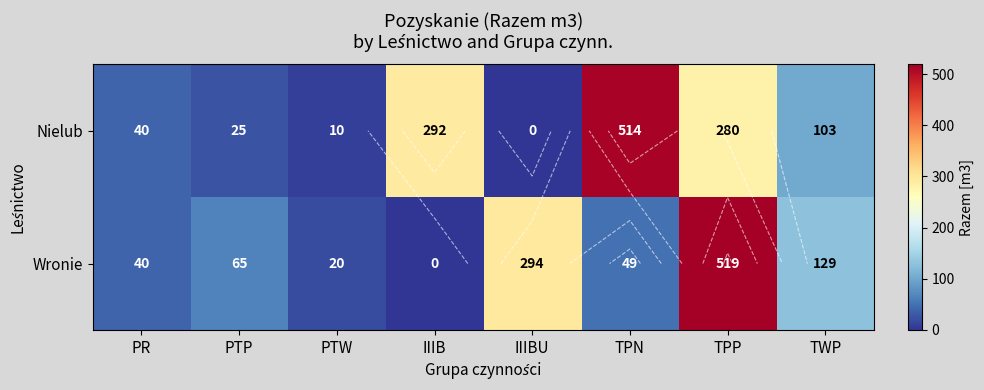

Is it true that Nielub equals 40 at PR?

True